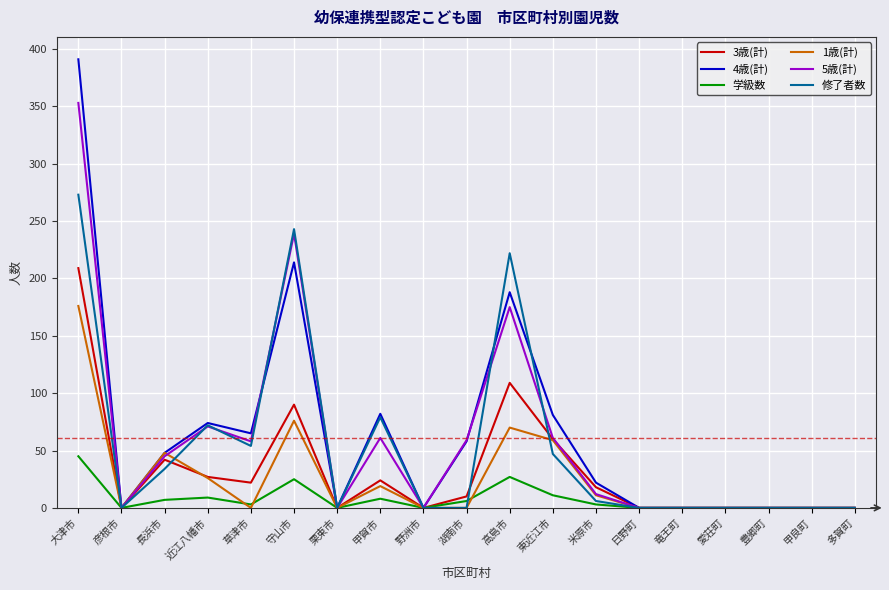

At which category is the sum across all series the highest?

大津市